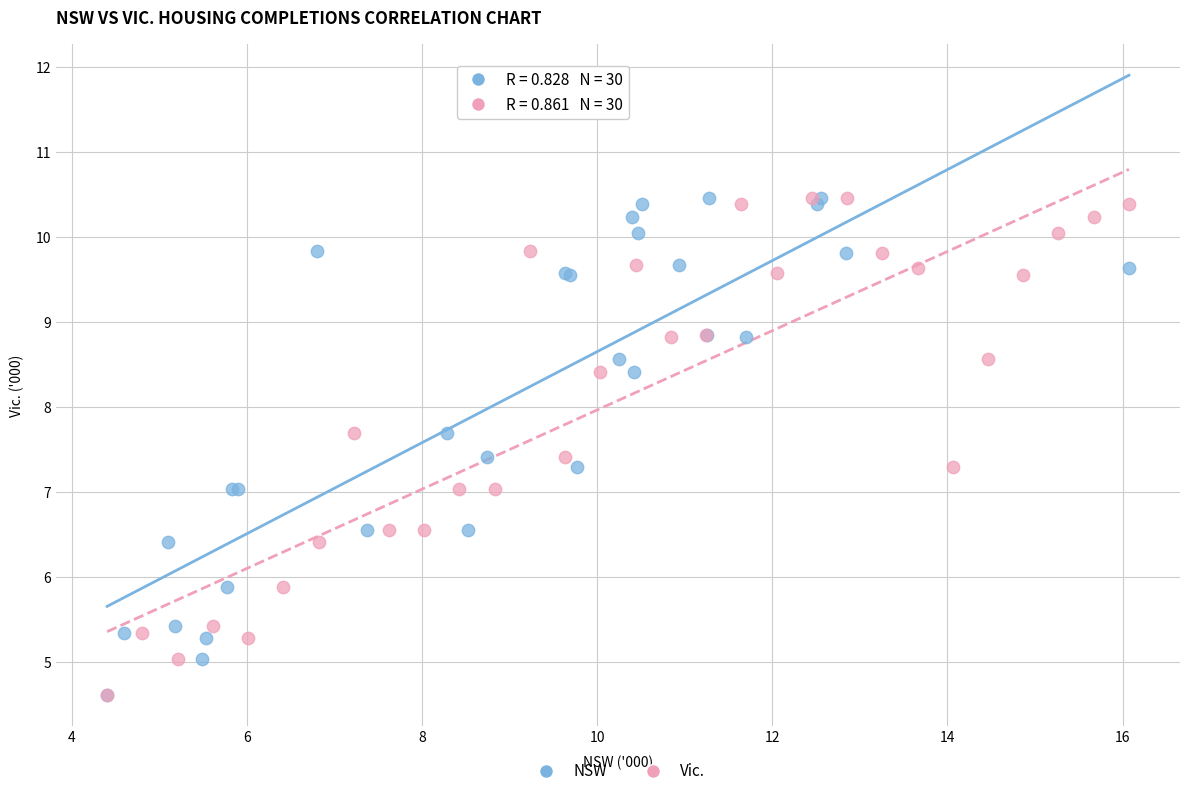

What are all the series names shown in the legend?

NSW, Vic.